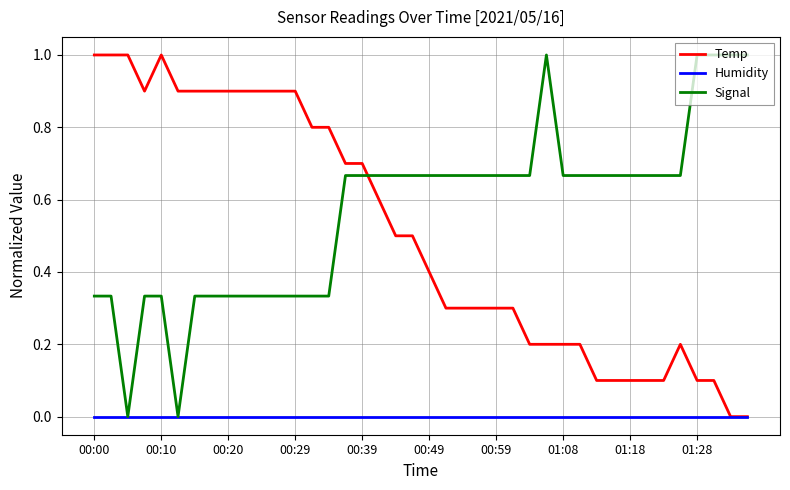

What is the highest value of the Signal series?

1.0